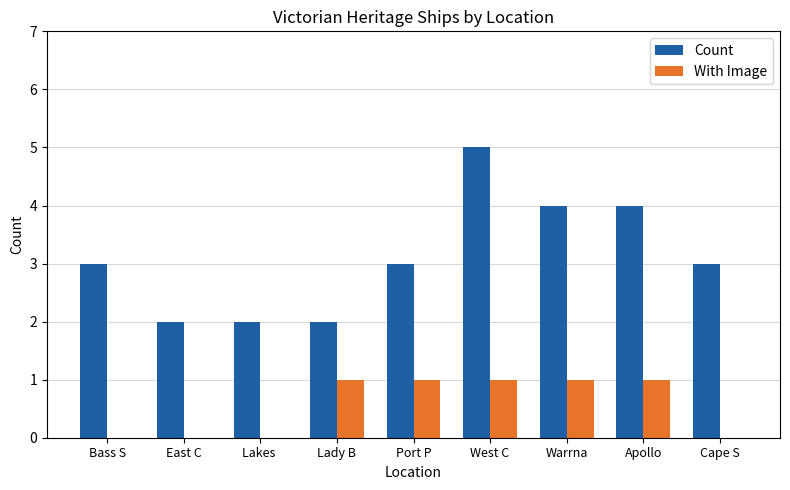

Reading left to right, what are all the values shown in this chart?

Count: 3	2	2	2	3	5	4	4	3
With Image: 0	0	0	1	1	1	1	1	0